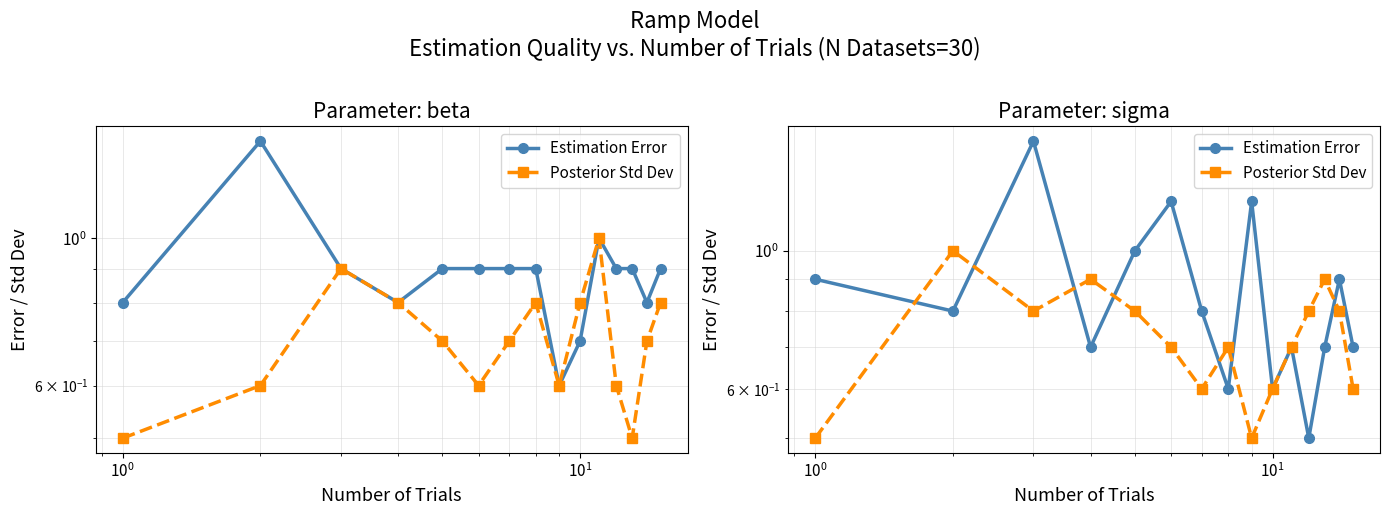

Reading right to left, what are all the values shown in this chart?

Estimation Error: 0.7	0.9	0.7	0.5	0.7	0.6	1.2	0.6	0.8	1.2	1.0	0.7	1.5	0.8	0.9
Posterior Std Dev: 0.6	0.8	0.9	0.8	0.7	0.6	0.5	0.7	0.6	0.7	0.8	0.9	0.8	1.0	0.5